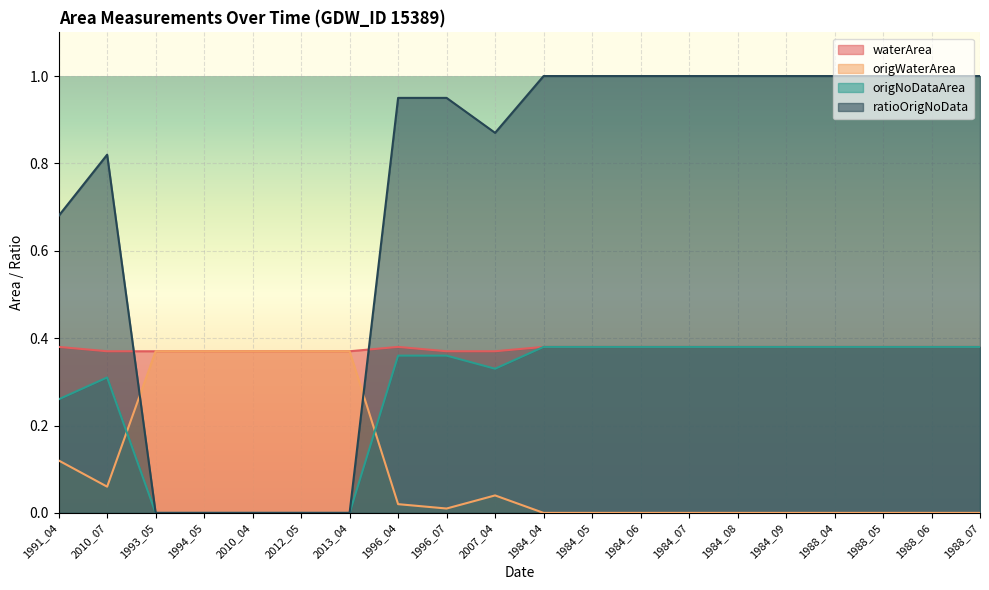

True or false: ratioOrigNoData and origNoDataArea cross at least once.

False